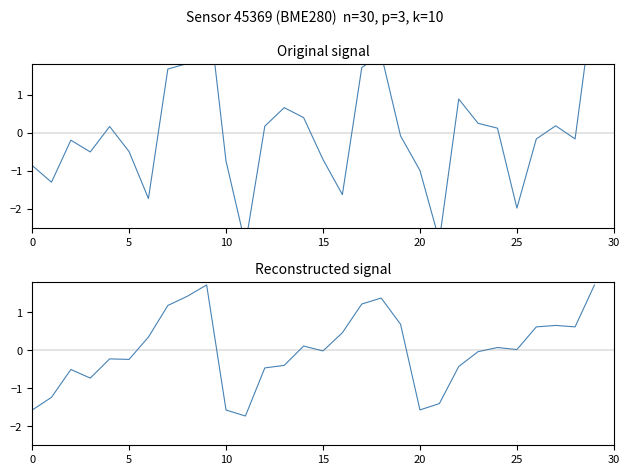

Is it true that Reconstructed signal equals 3.1 at 29?

False